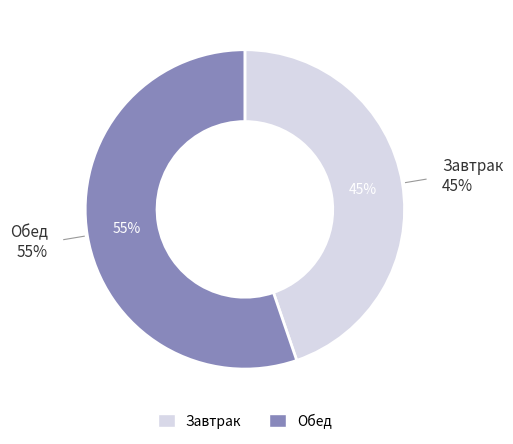

Rank the categories by value from lowest to highest.

Завтрак, Обед